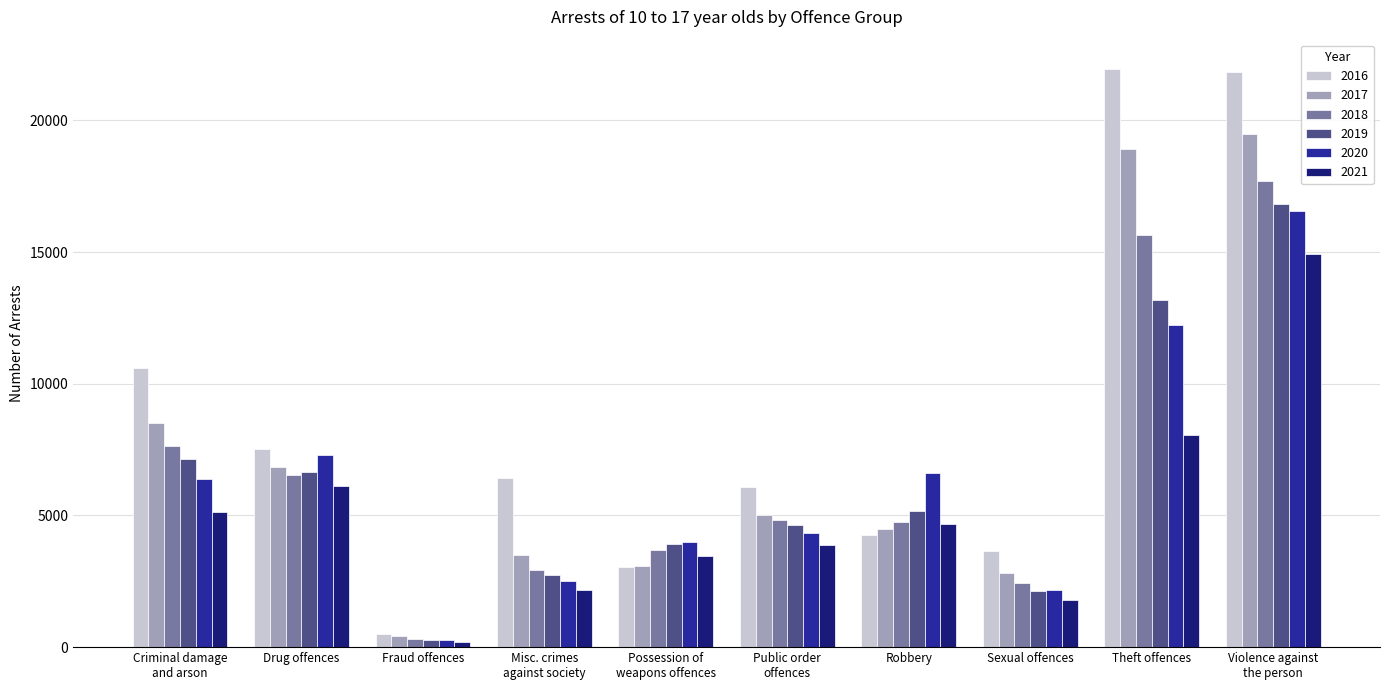

Which category has the lowest value in the 2017 series?

Fraud offences